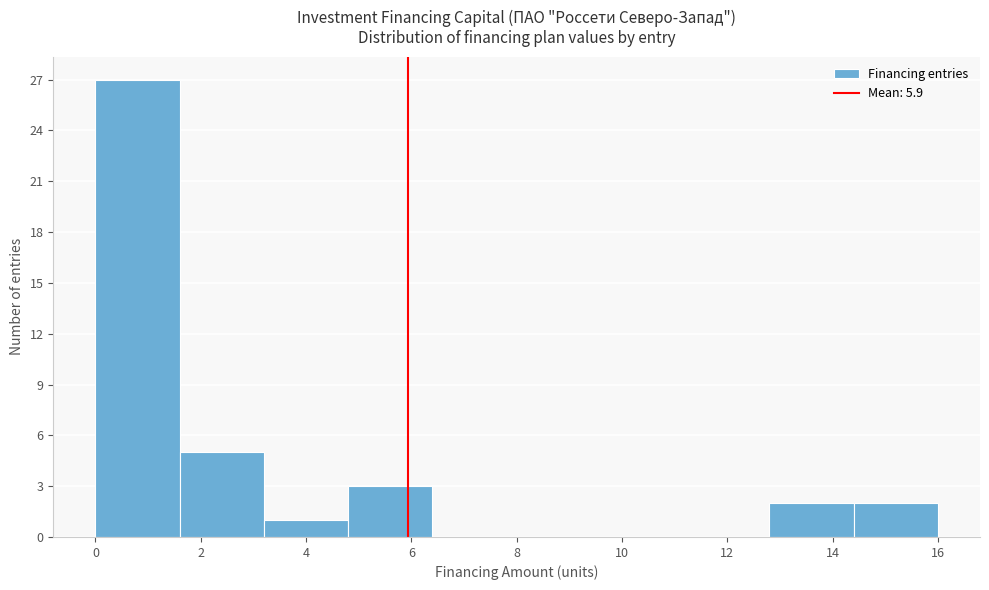

Reading left to right, list every bar in this chart as the range it spans on the x-axis followed by its height. The values are not printed on the chart, so give them approximately, as read against the axis.

0.0 to 1.6: 27
1.6 to 3.2: 5
3.2 to 4.8: 1
4.8 to 6.4: 3
6.4 to 8.0: 0
8.0 to 9.6: 0
9.6 to 11.2: 0
11.2 to 12.8: 0
12.8 to 14.4: 2
14.4 to 16.0: 2